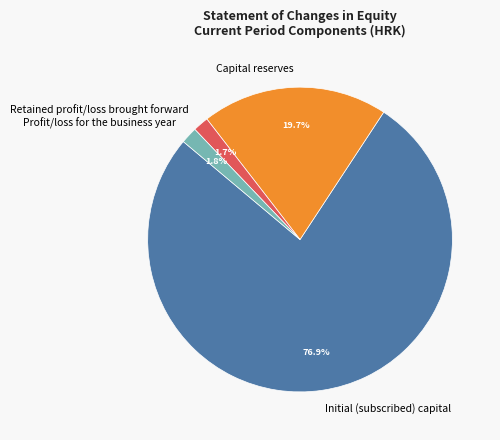

What portion of the pie excludes Retained profit/loss brought forward?

98.3%